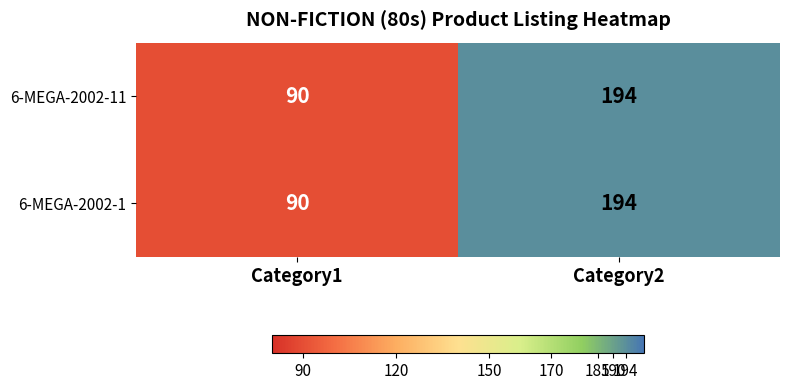

What is the average value of the 6-MEGA-2002-11 series?

142